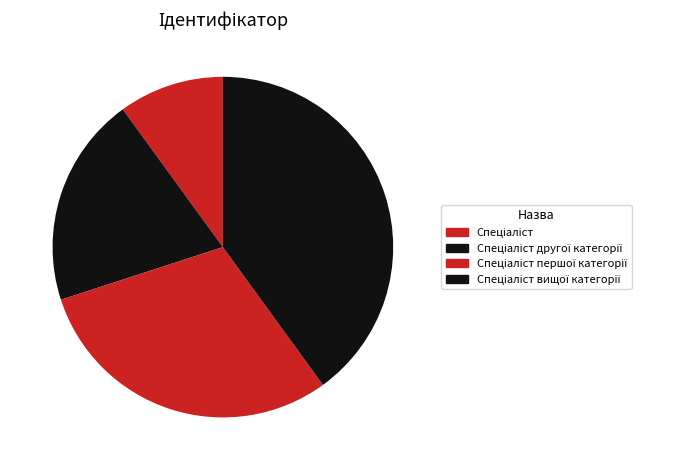

How many segments does this pie chart have?

4